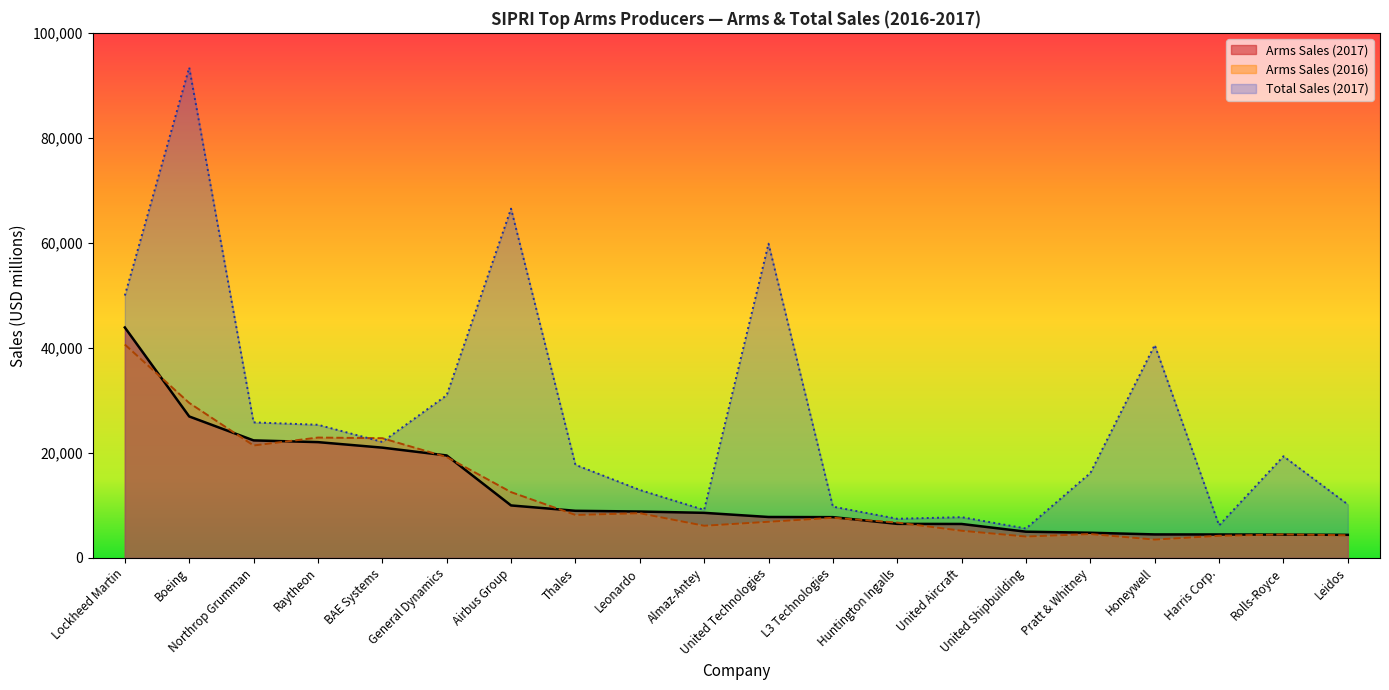

What is the difference between the Arms Sales (2016) values at United Technologies and Lockheed Martin?

33760